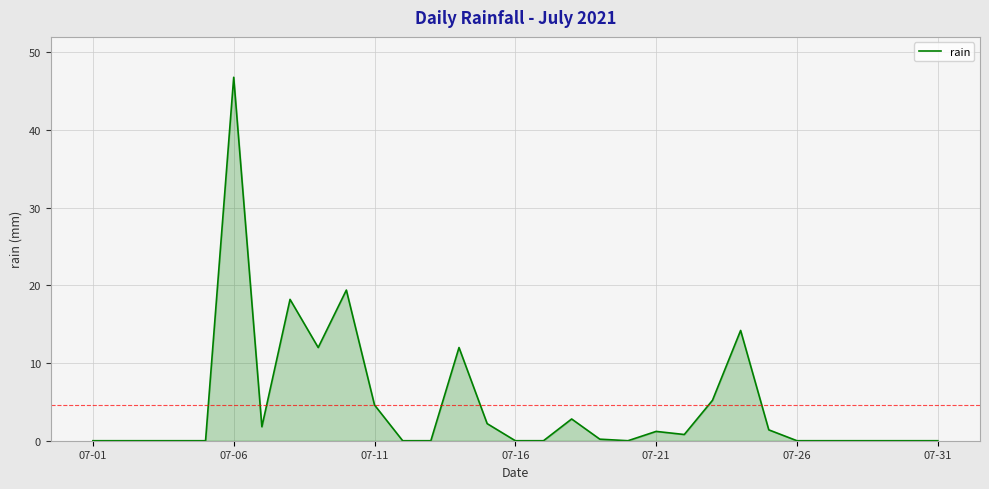

What is the maximum value shown in the chart?

46.8